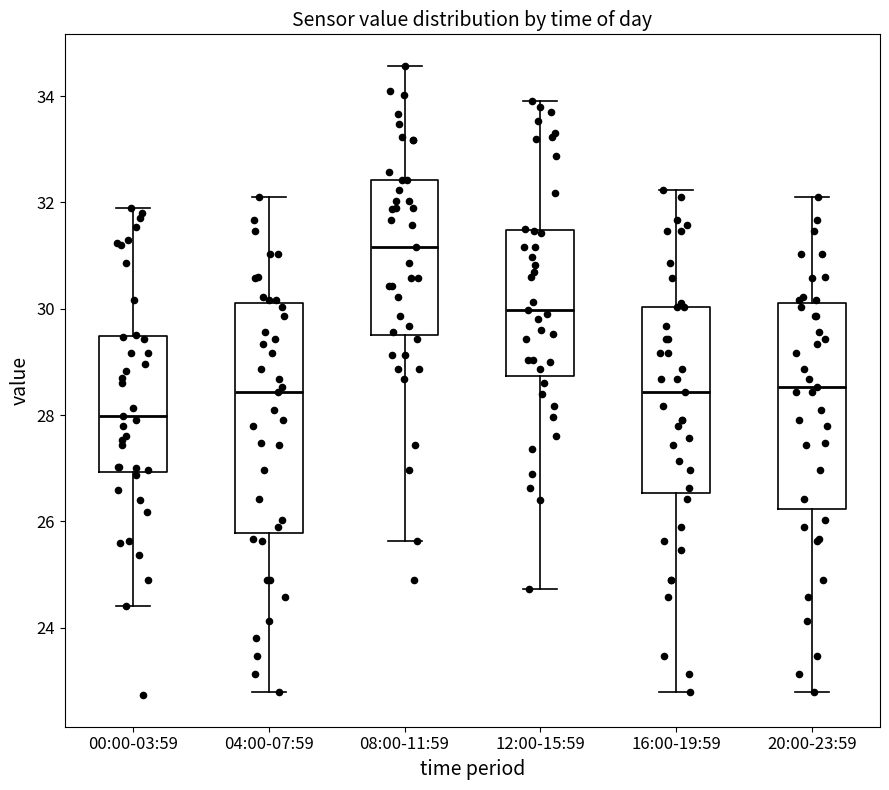

Which box's median line is the highest?

08:00-11:59